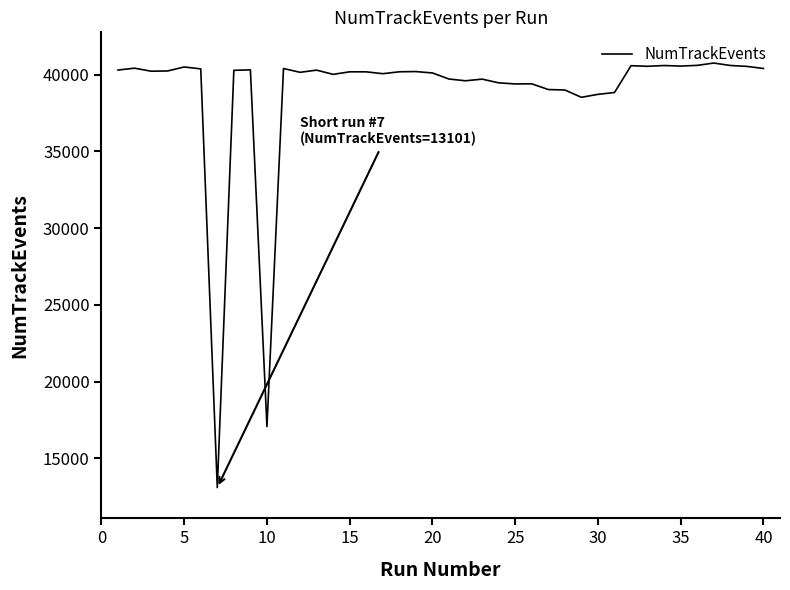

What is the difference between the maximum and minimum values?

27648